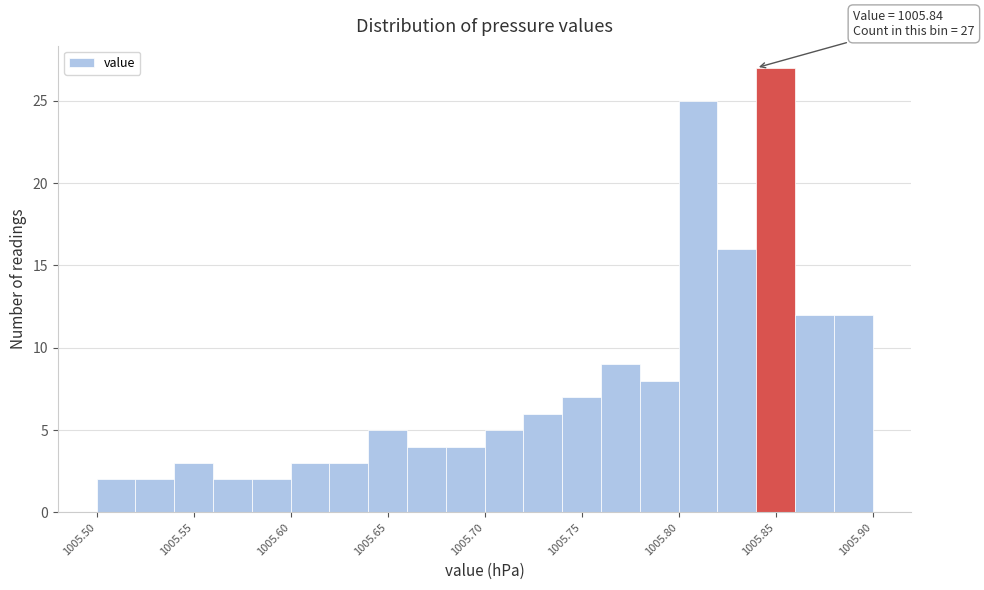

Which range on the x-axis has the tallest bar?

1005.84 to 1005.86